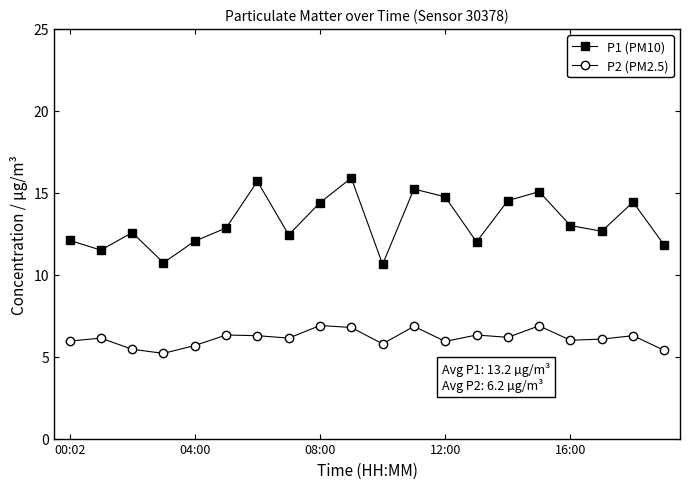

Rank the series by their maximum value, from highest to lowest.

P1 (PM10), P2 (PM2.5)